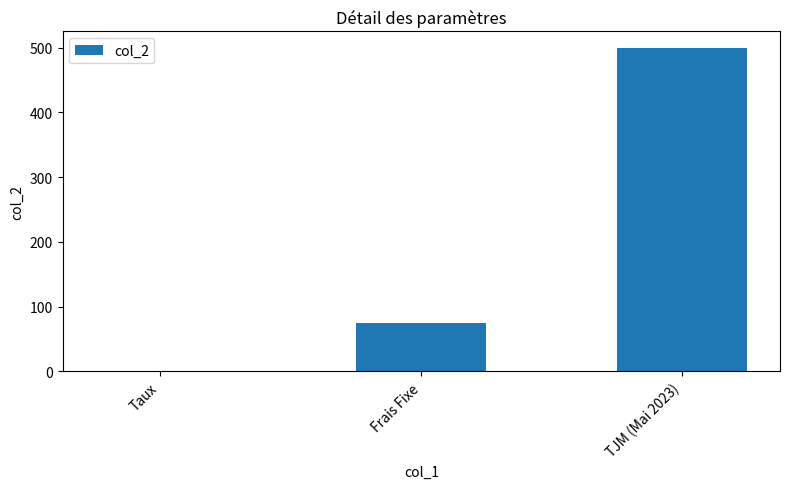

Read the value at Frais Fixe.

75.0